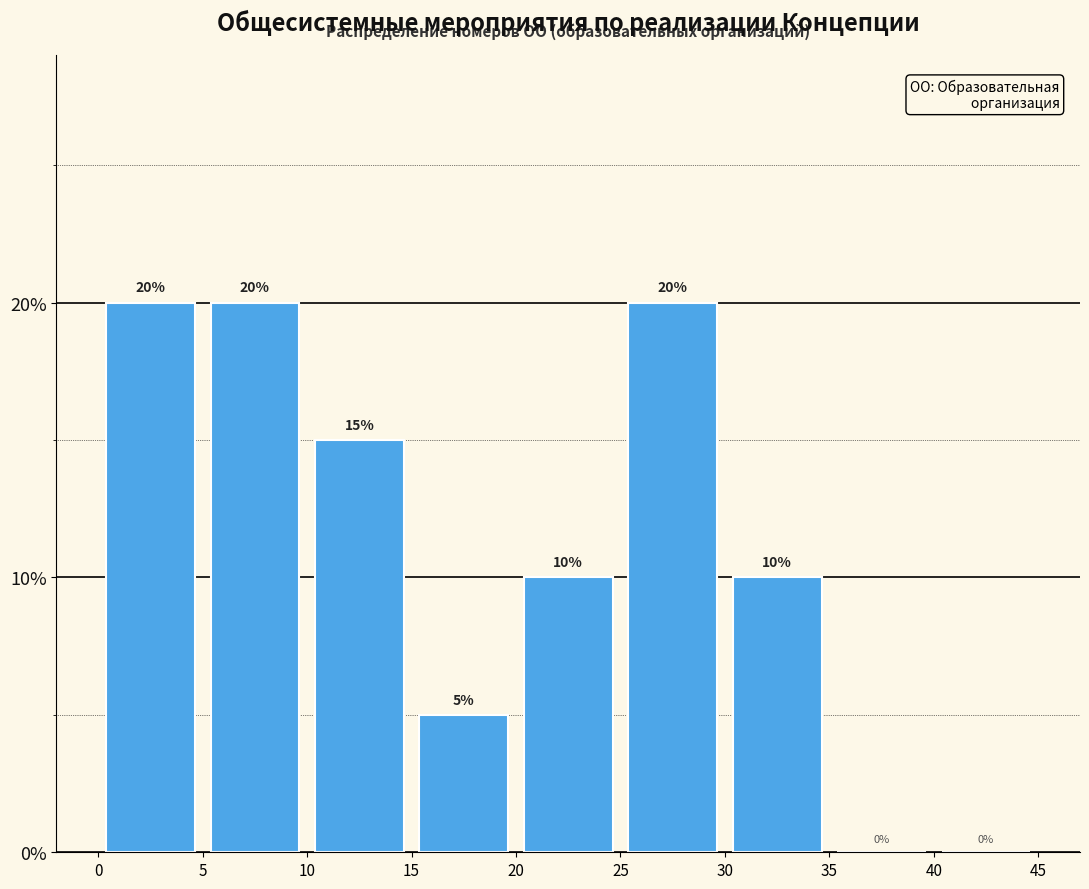

Reading left to right, transcribe this chart: for each bar, give the range it covers on the x-axis and its height.

0 to 5: 20
5 to 10: 20
10 to 15: 15
15 to 20: 5
20 to 25: 10
25 to 30: 20
30 to 35: 10
35 to 40: 0
40 to 45: 0